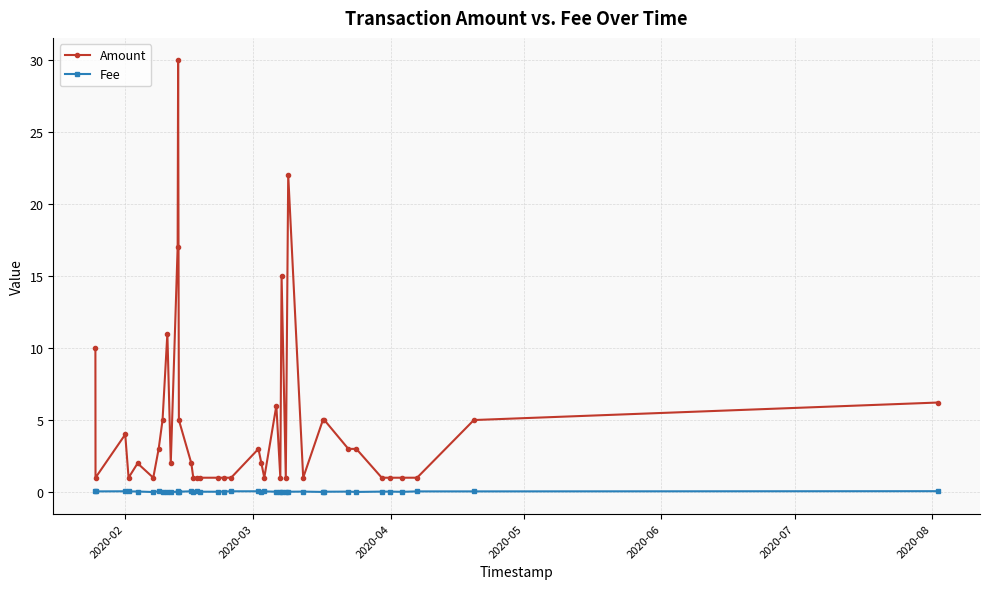

What is the value of the Amount point at the 11th from the left?

17.0